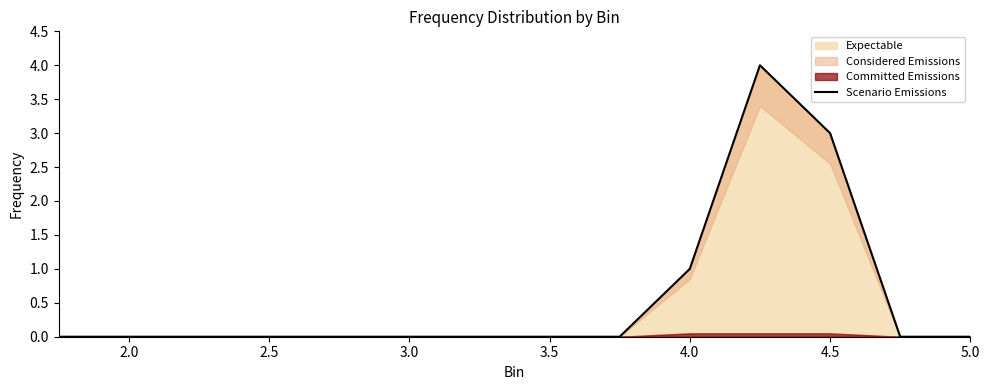

Is it true that Expectable equals 0 at 3.5?

True